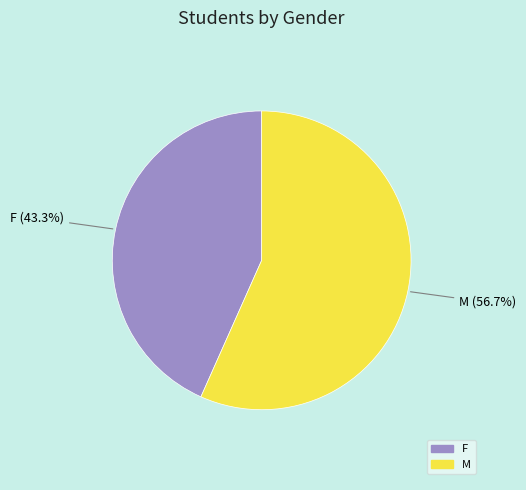

What is the ratio of the value at M to the value at F?

1.3